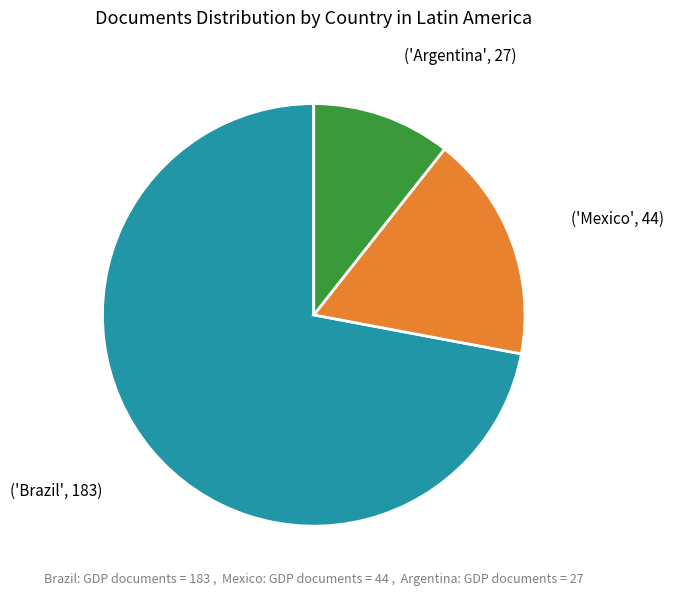

Does any single category account for the majority?

Yes